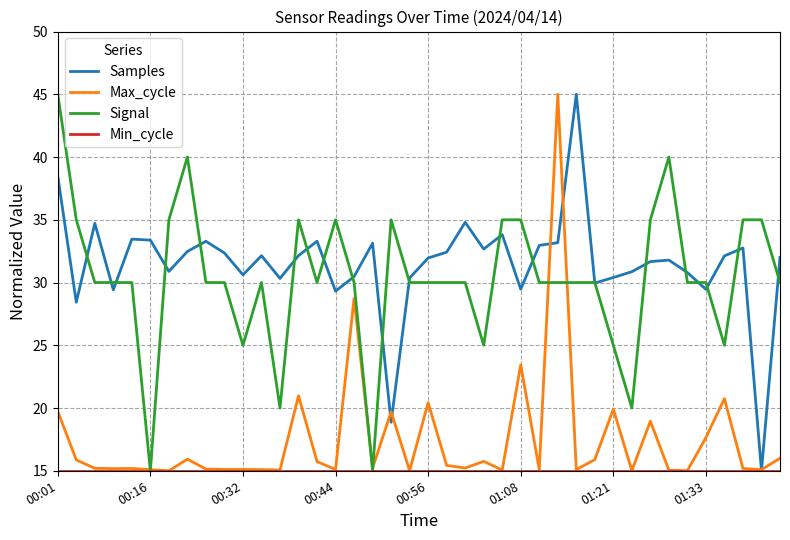

How many interior local peaks does the Max_cycle series have?

12